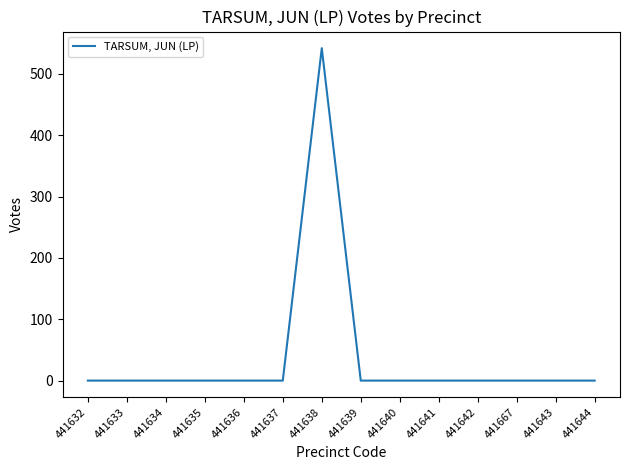

What is the greatest value displayed?

542